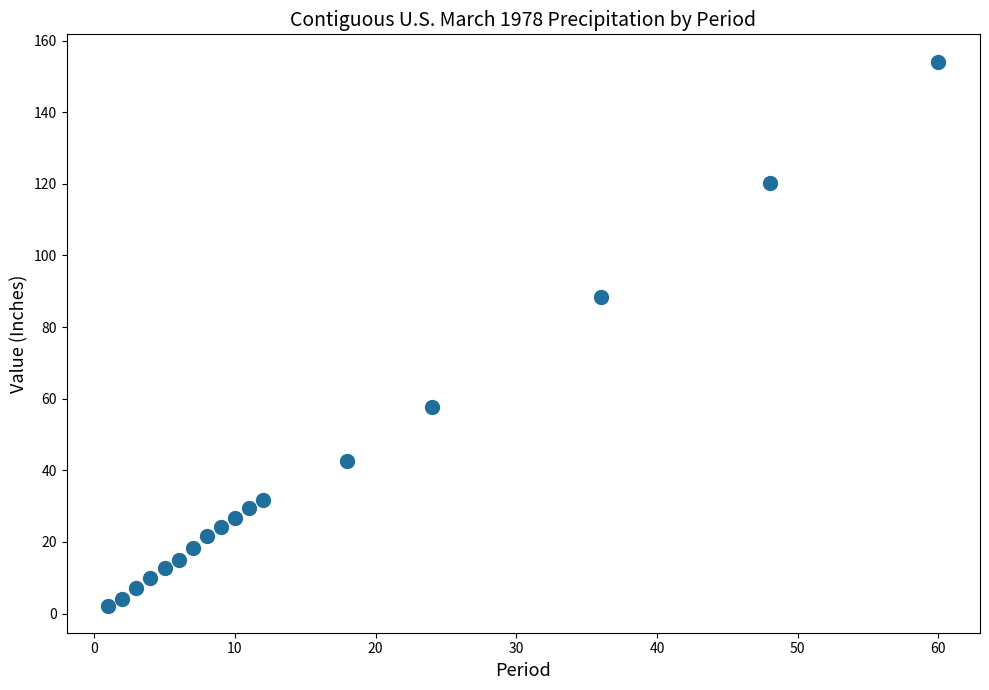

What is the range of X values (max minus min)?

59.0